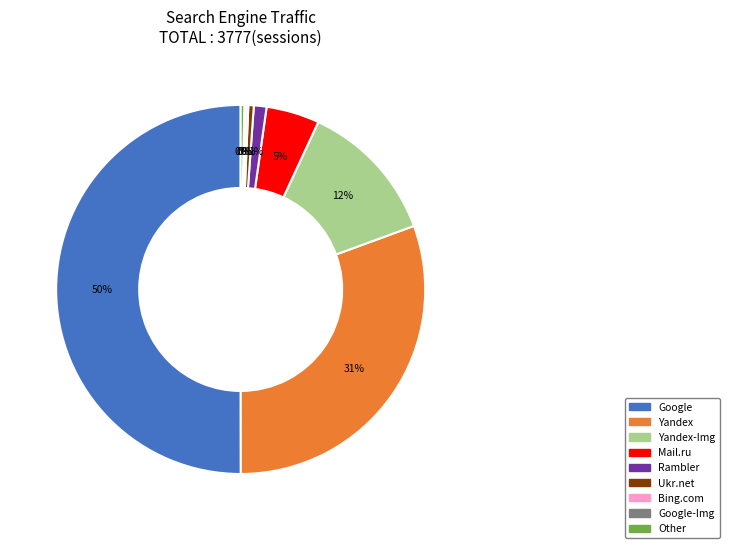

To the nearest percent, what is the average slice percentage?

11%